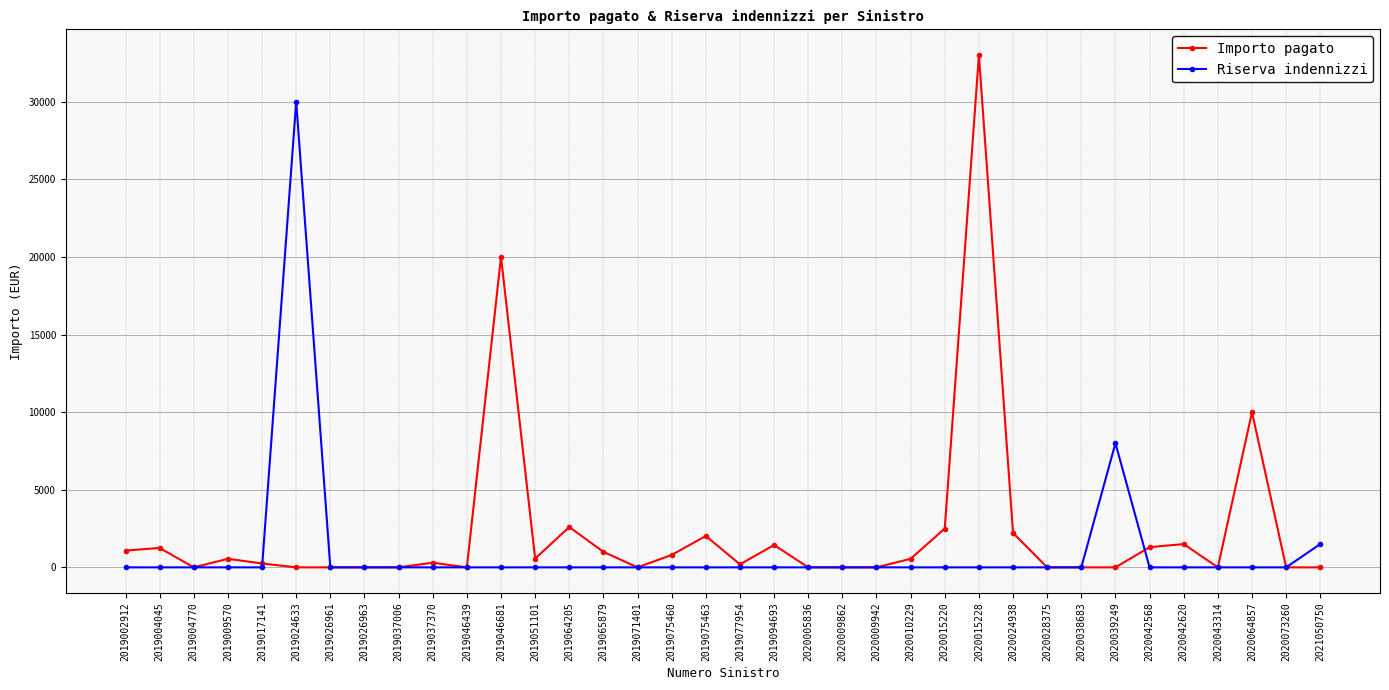

How many lines are shown in the chart?

2